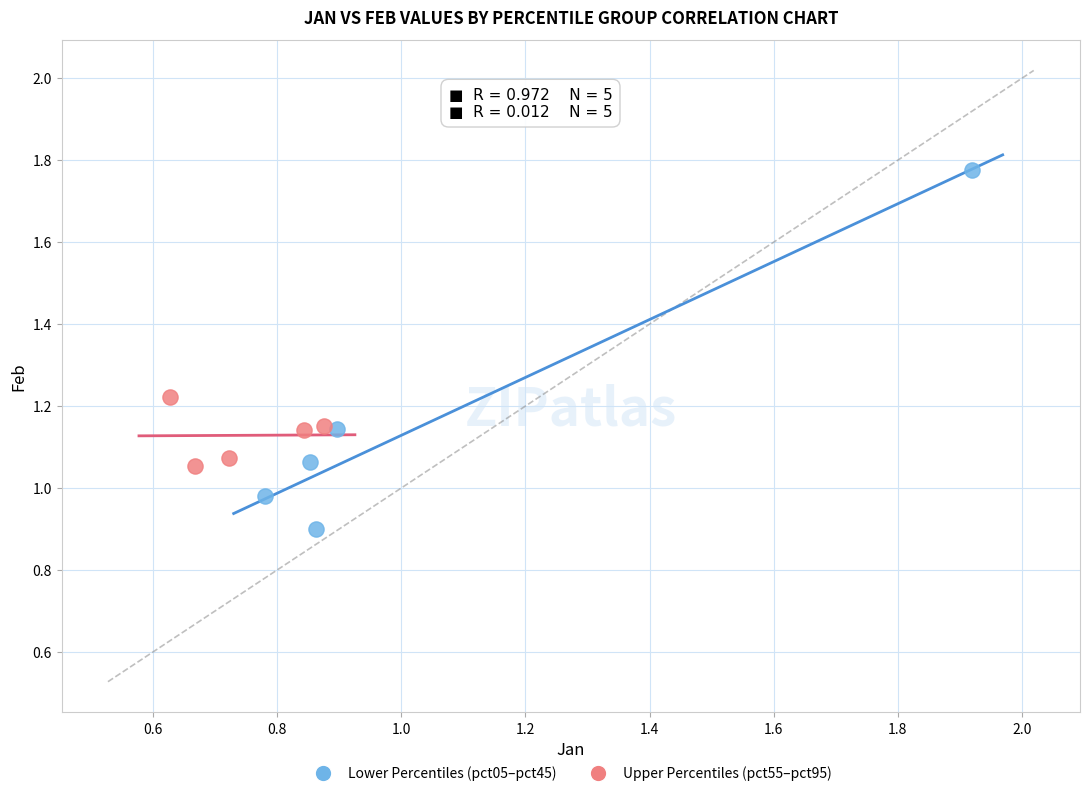

Which series has the largest Y range (max minus min)?

Lower Percentiles (pct05–pct45)